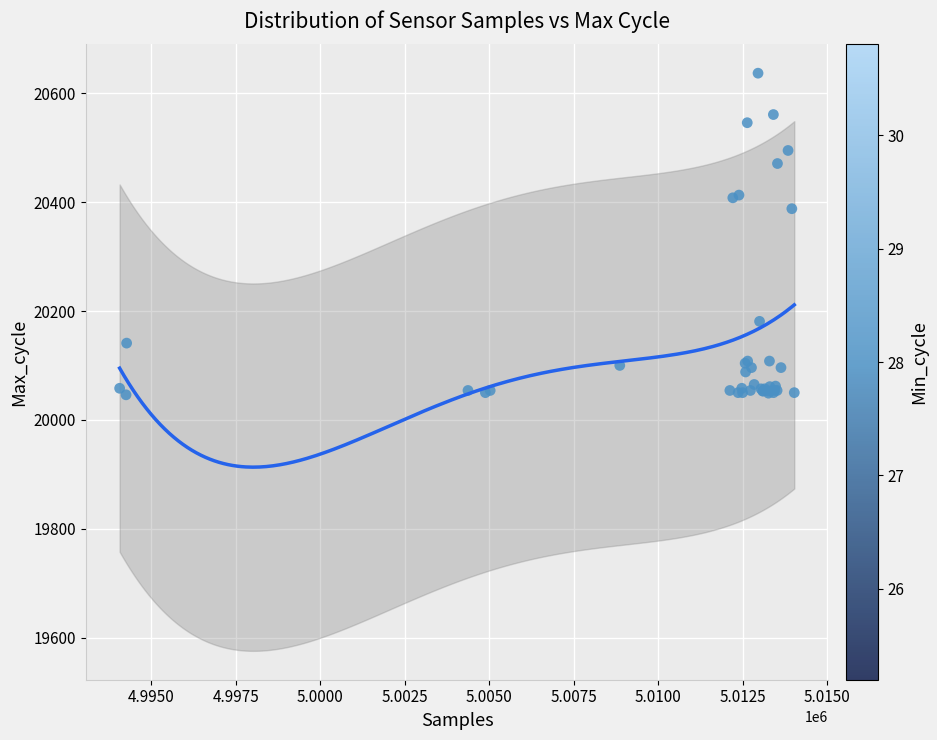

What Y value in the scatter plot is closest to 20341?

20388